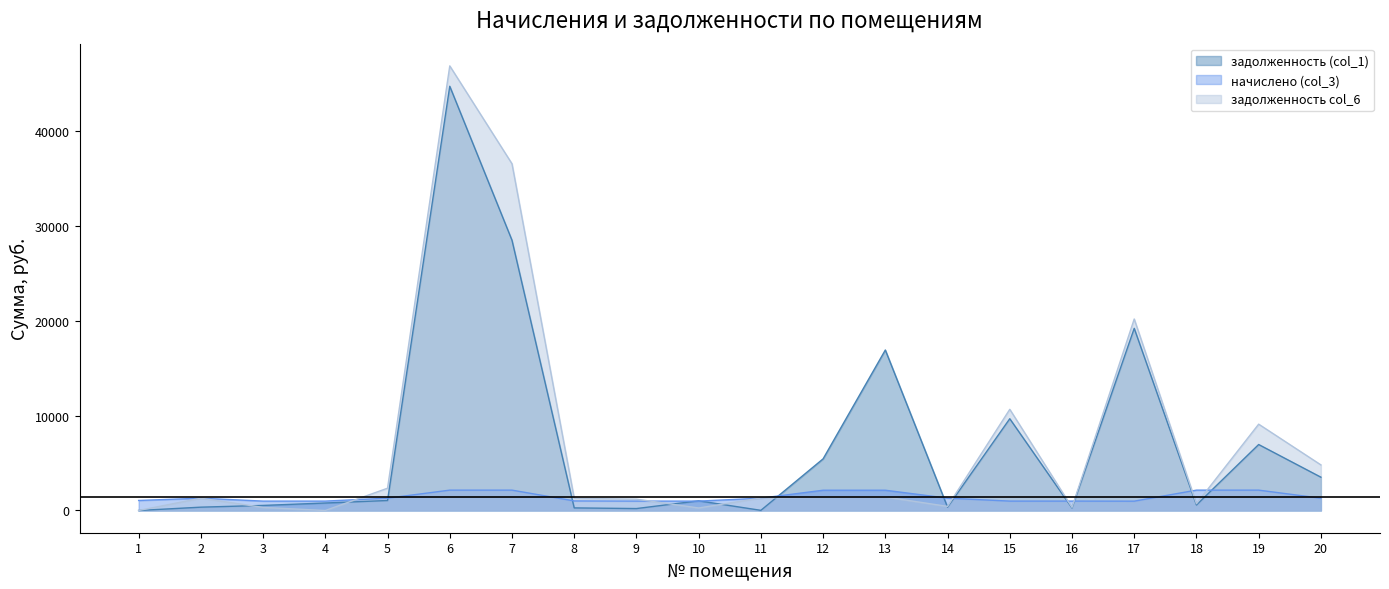

What is the difference between the highest and lowest values at 14?

946.6